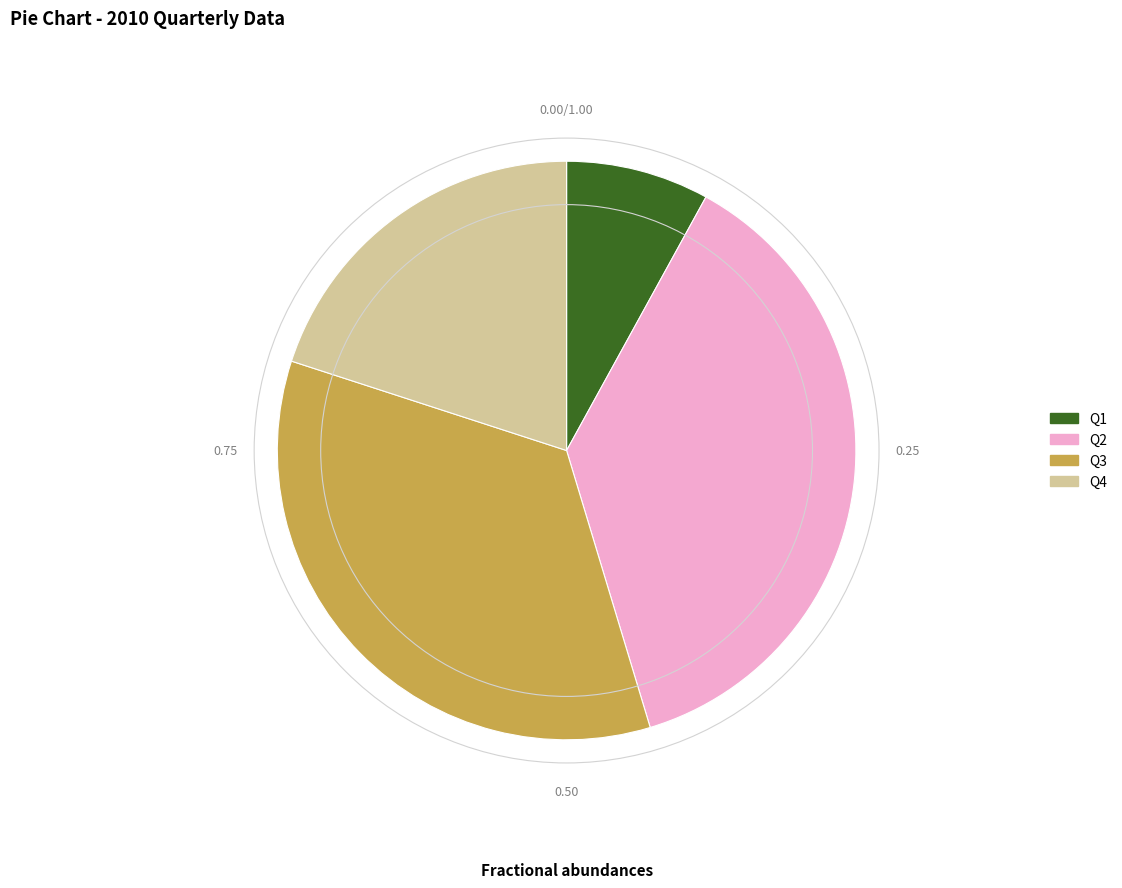

What is the smallest slice in the pie chart?

Q1